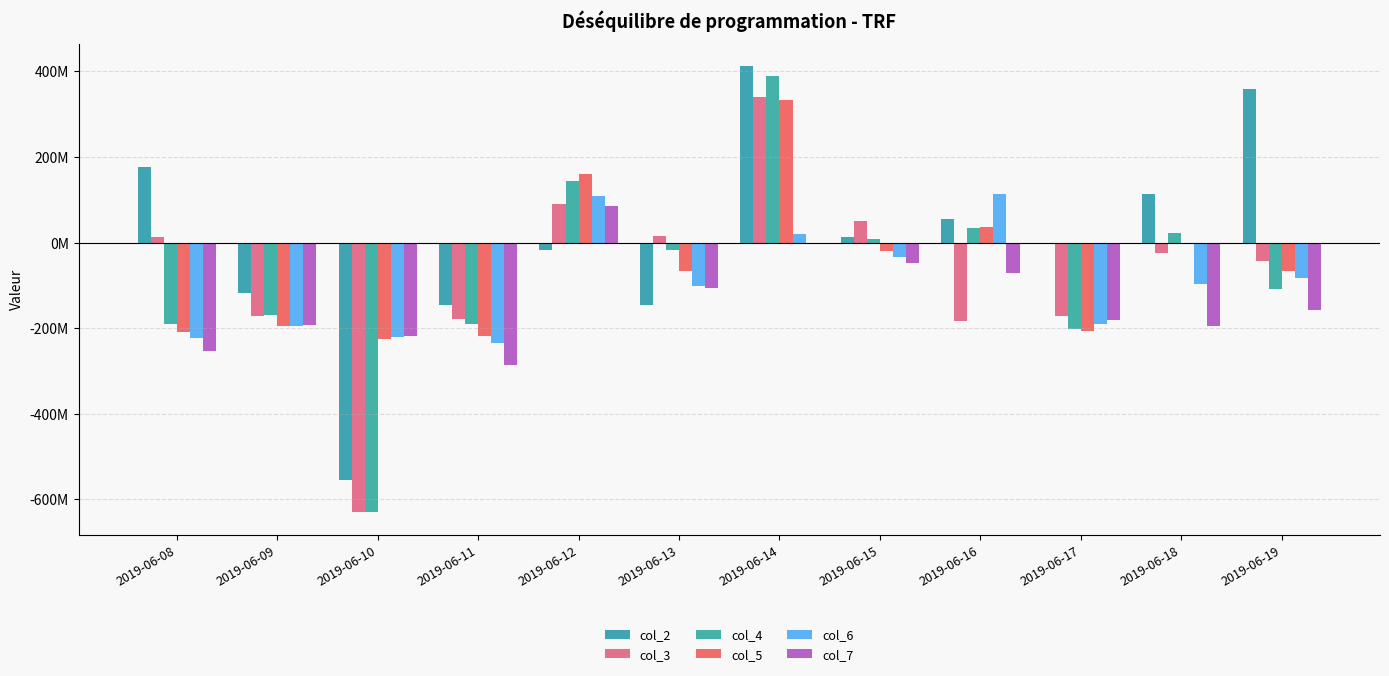

Reading left to right, list all the values displayed in this chart.

col_2: 175720438	-118234027	-554136550	-145758598	-16324968	-146027637	412147850	13245959	54901458	0	114165958	358743066
col_3: 13442272	-171346785	-630425533	-178341146	90011728	14288804	339666790	50257117	-182333145	-172520065	-23914284	-43788899
col_4: -190401464	-170207717	-629630656	-189070911	144352193	-16652444	388230237	8785901	34102021	-202118409	21916839	-107736799
col_5: -208971842	-193919029	-224918606	-218129569	159583425	-66536010	332903410	-20623642	36607991	-205571444	-2572881	-65687776
col_6: -222045805	-194327046	-219918610	-233448309	108610045	-101777720	20107695	-33617624	114359412	-189885615	-96776354	-83342306
col_7: -252176690	-192625578	-218813475	-284842237	84665826	-107088045	-2545275	-46816637	-70490477	-180505278	-194293956	-157241055